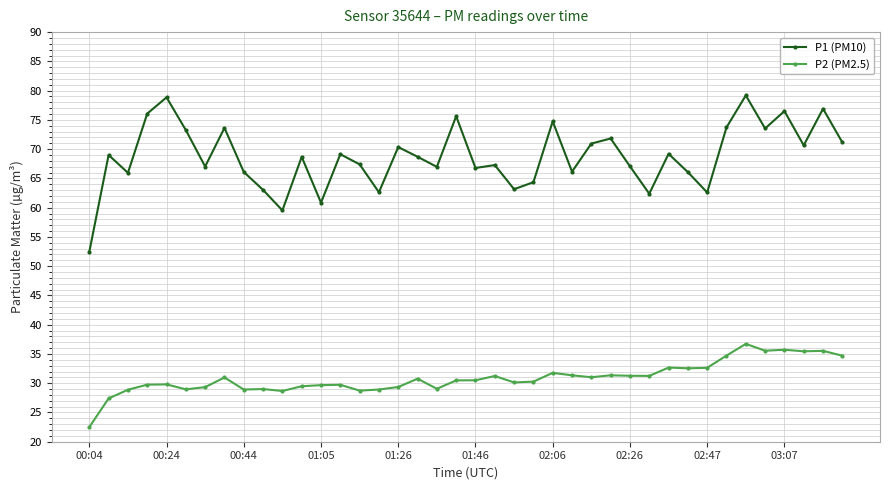

Which series has the widest spread of values?

P1 (PM10)